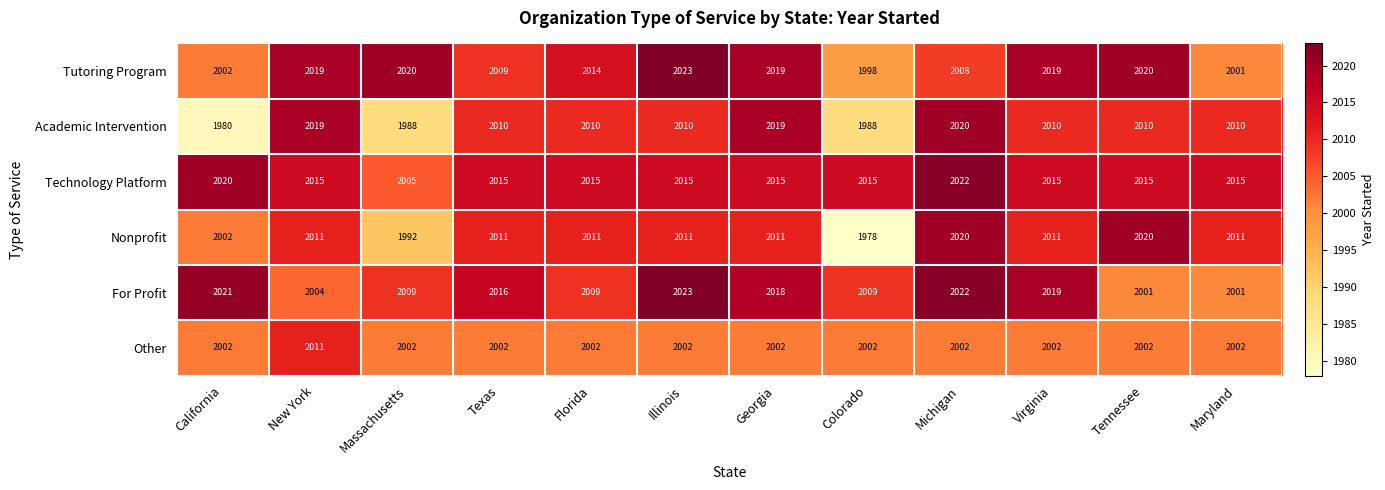

The Technology Platform series shows 2015 at Florida. True or false?

True